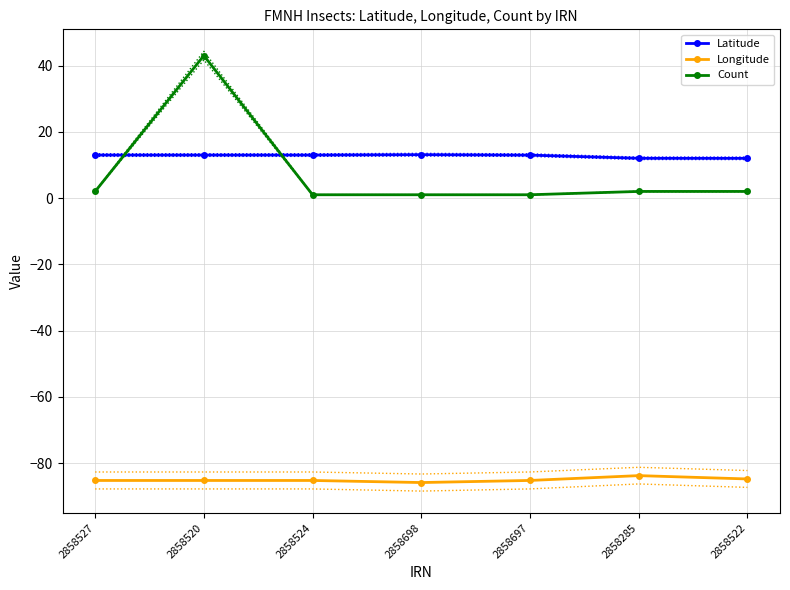

True or false: Latitude has a value of 12.0 at 2858522.

True